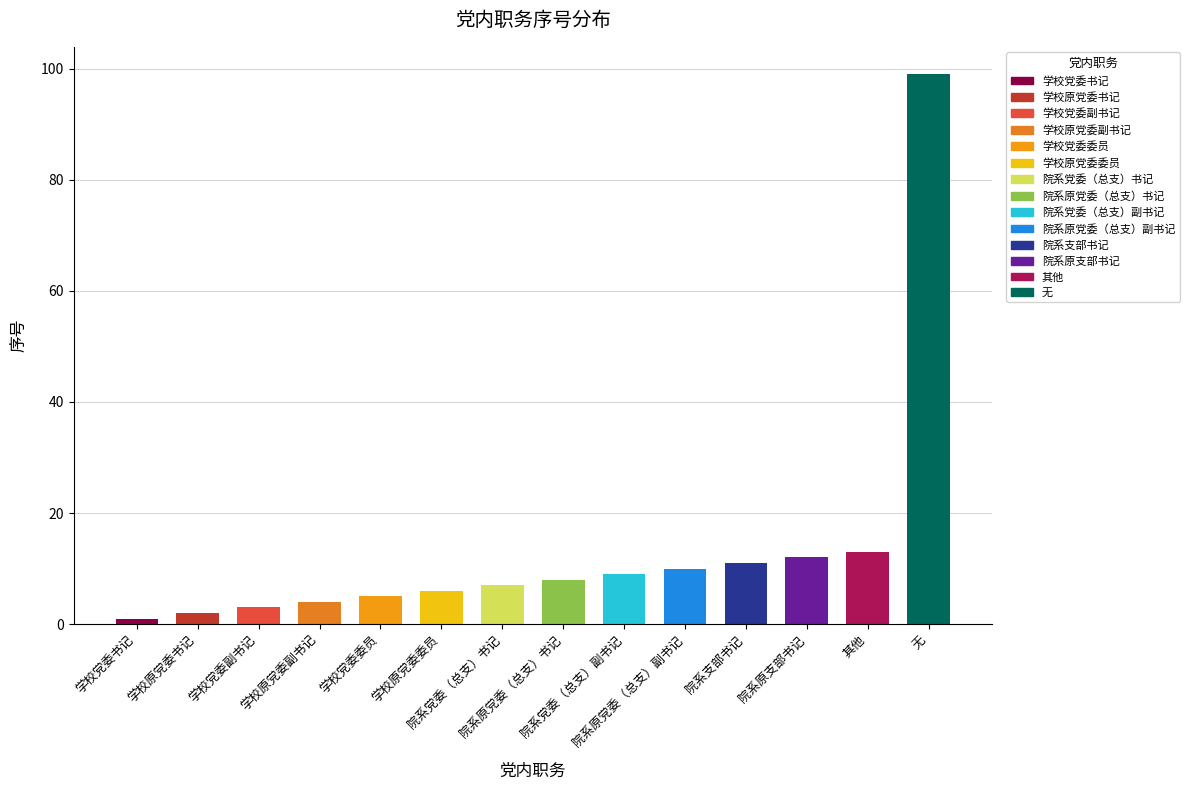

The value at 学校原党委委员 is 6. True or false?

True